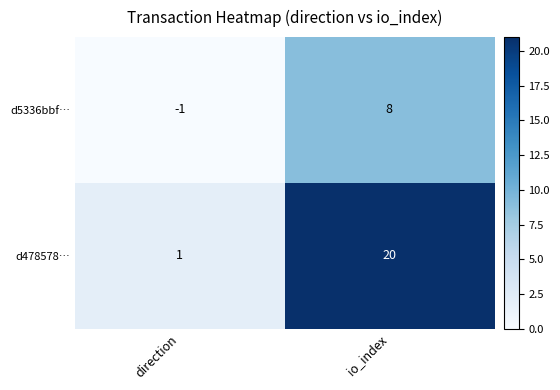

Between direction and io_index, which series saw the biggest shift?

d478578…